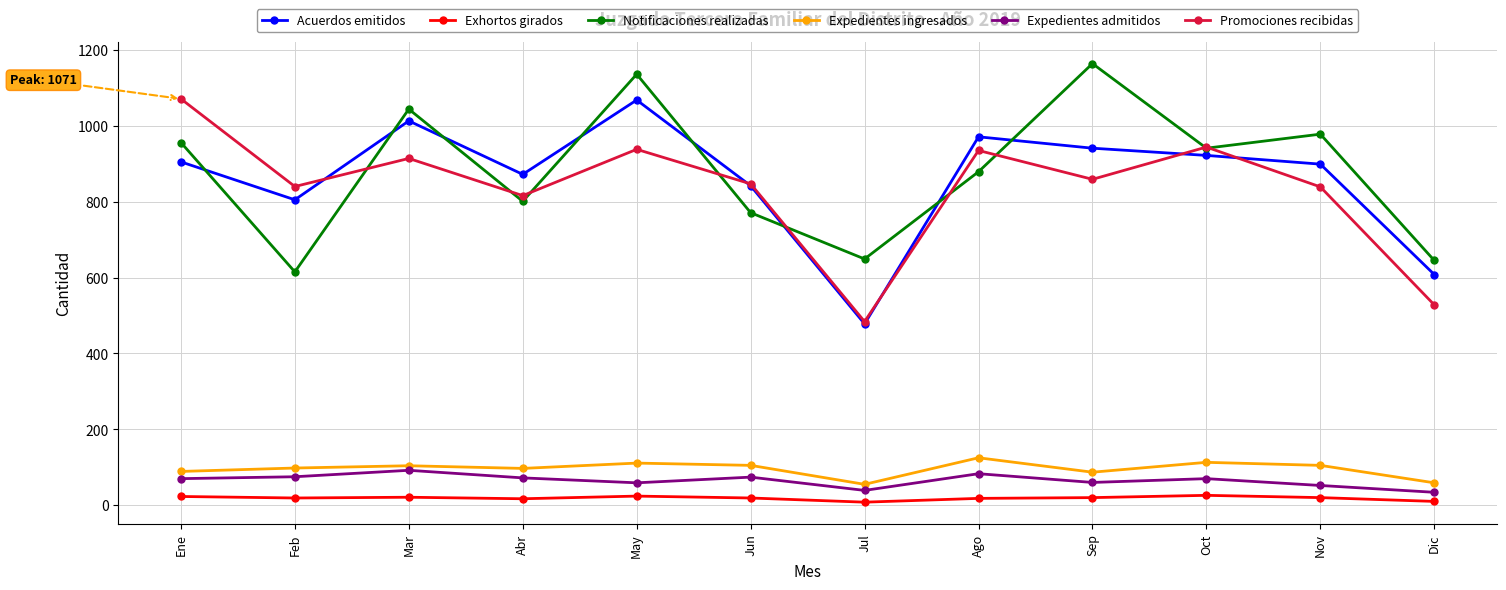

What is the total value across all series at Sep?

3131